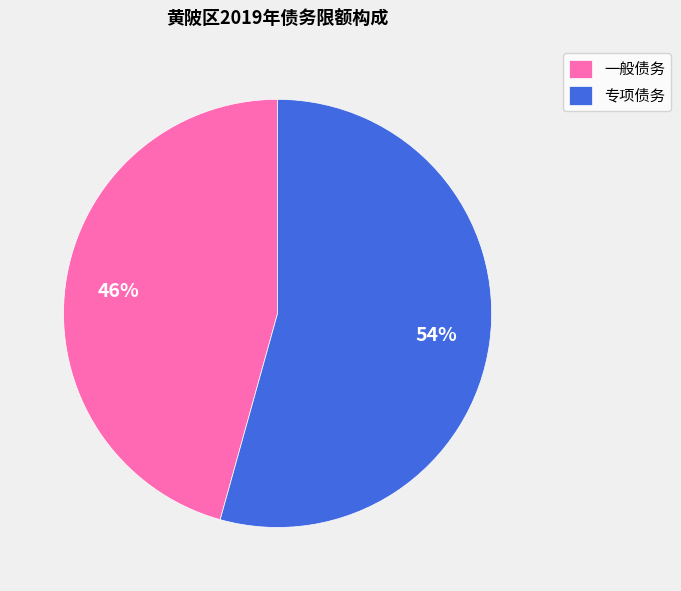

To the nearest percent, what portion does 专项债务 represent?

54%